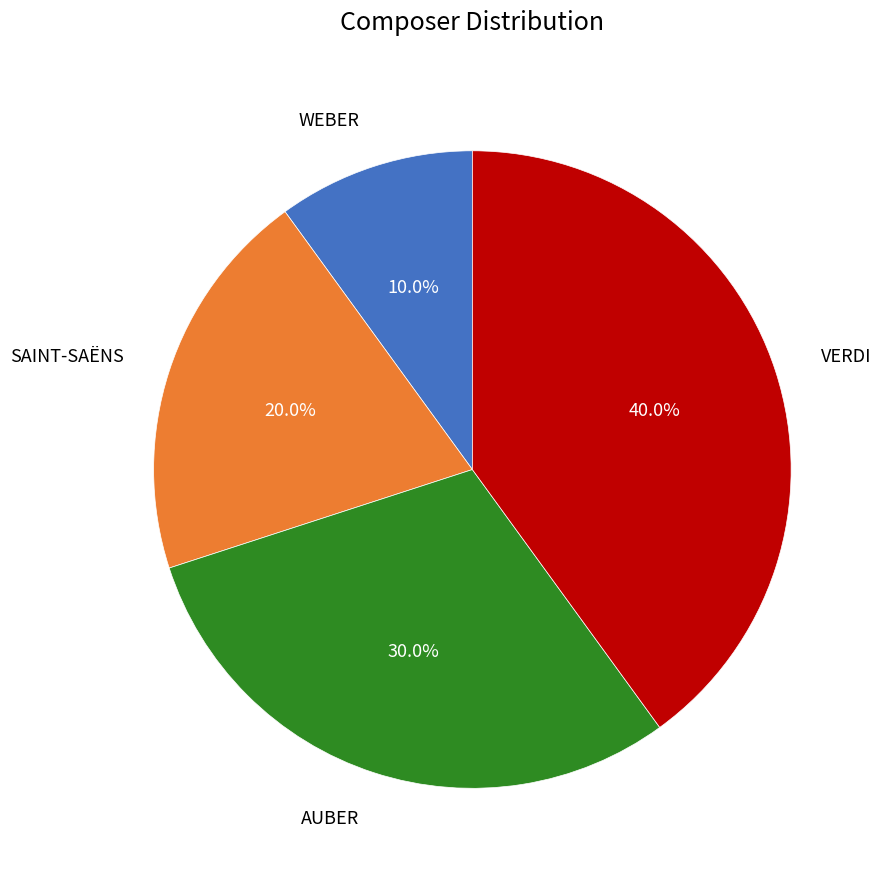

Which category has the biggest portion of the pie?

VERDI